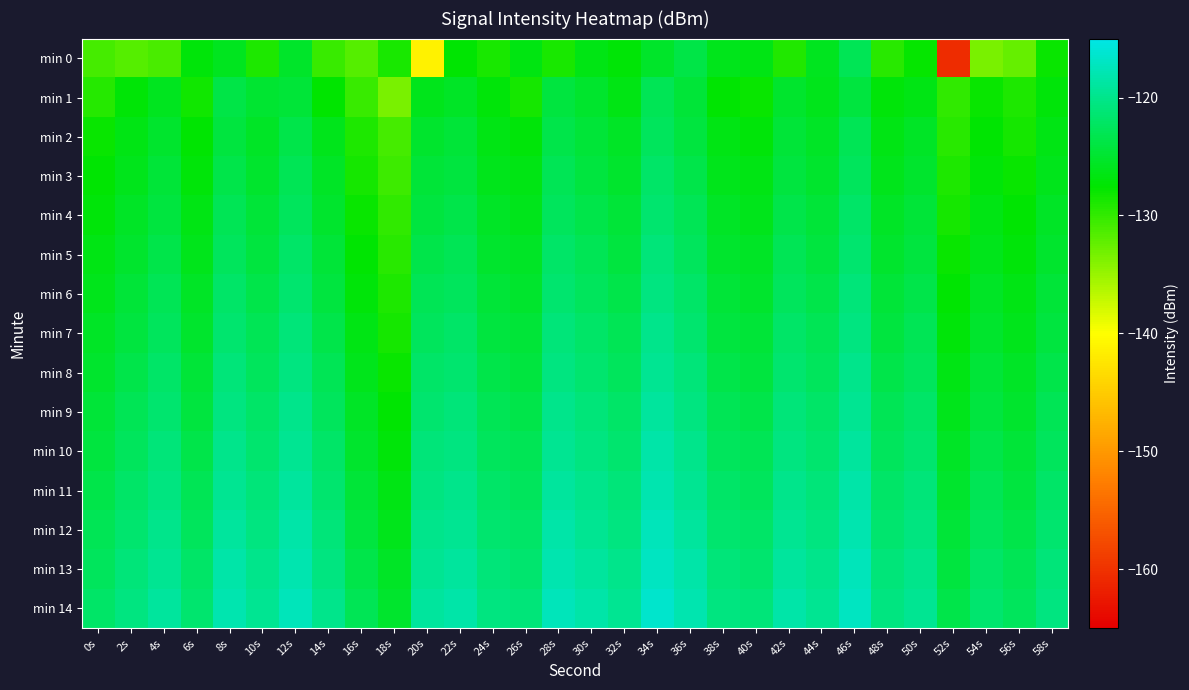

How many distinct data groups are displayed?

15